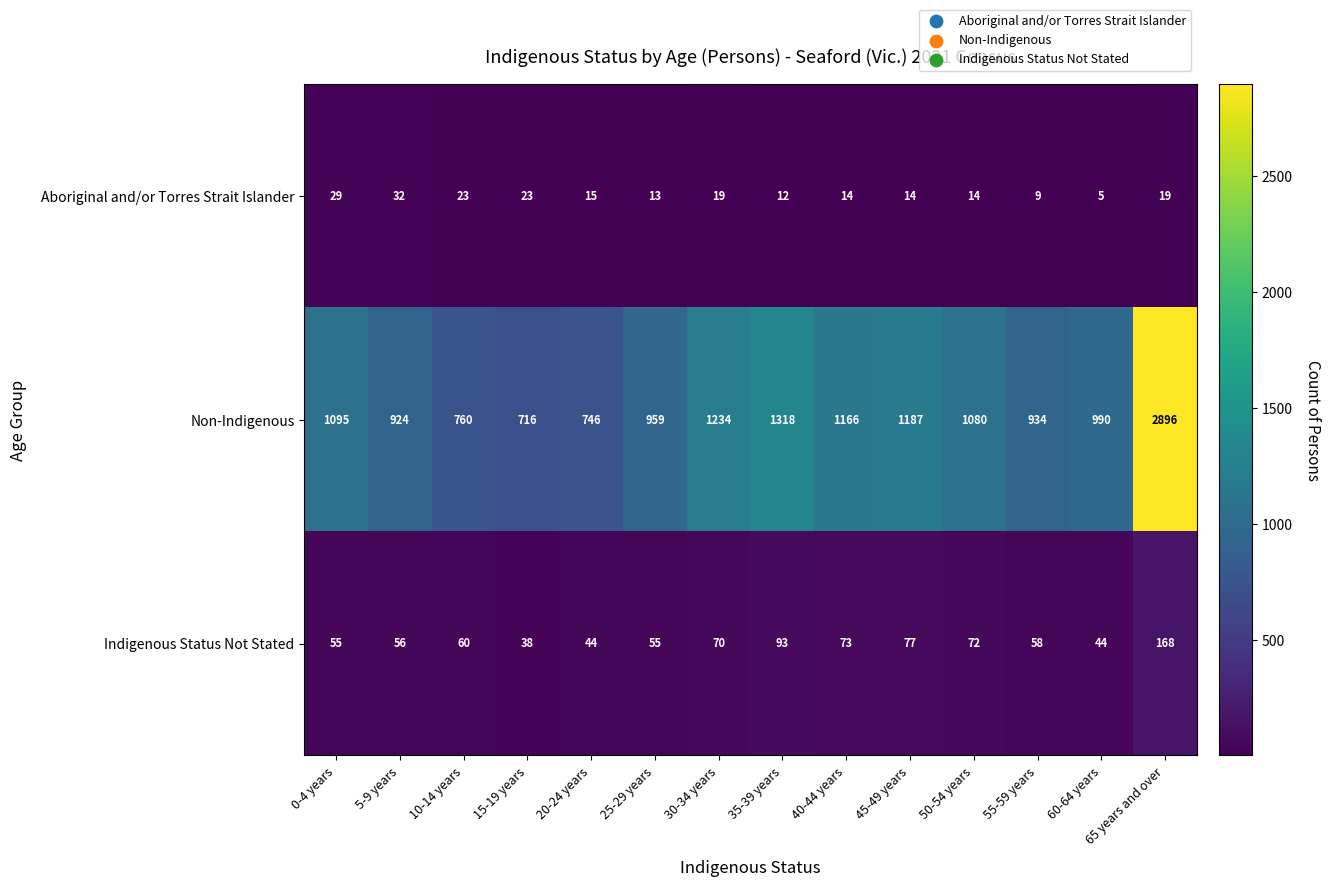

True or false: Aboriginal and/or Torres Strait Islander has a value of 14 at 50-54 years.

True